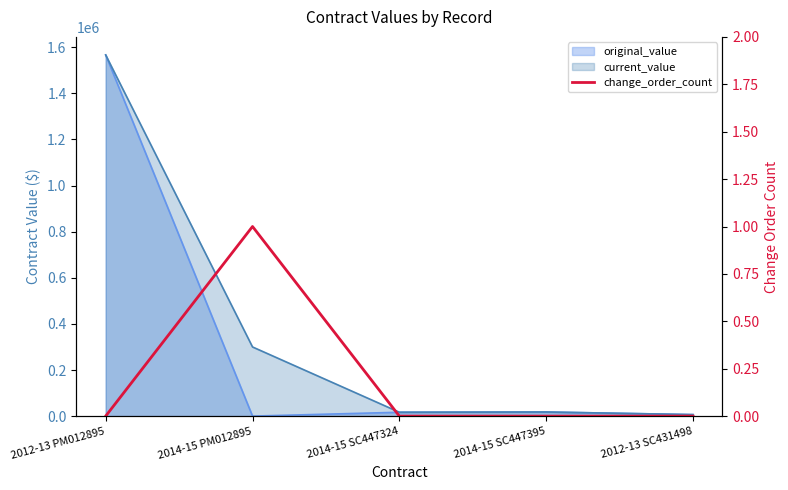

What is the label of the 2nd point from the right?

2014-15 SC447395